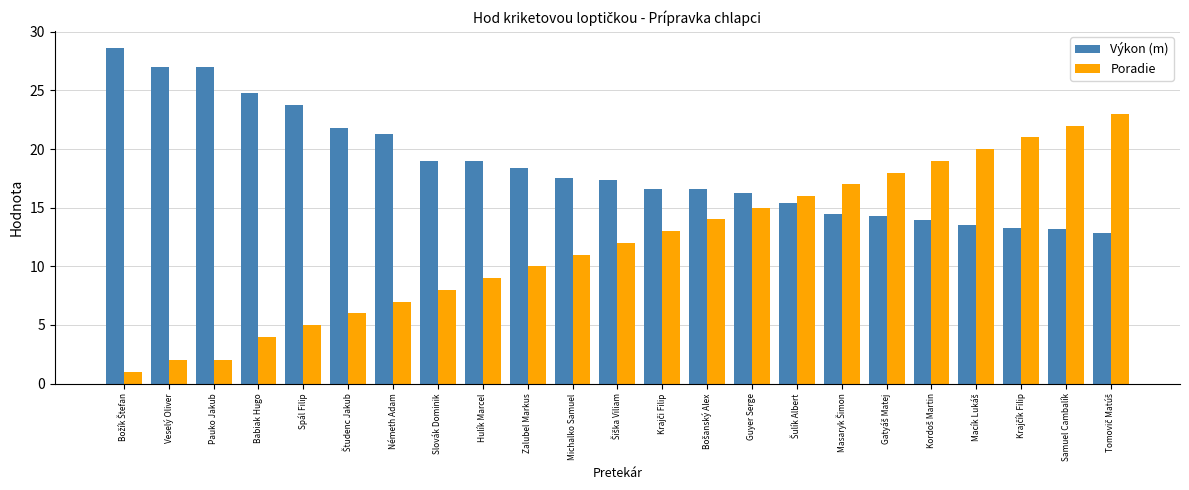

Which series has the largest total across all categories?

Výkon (m)